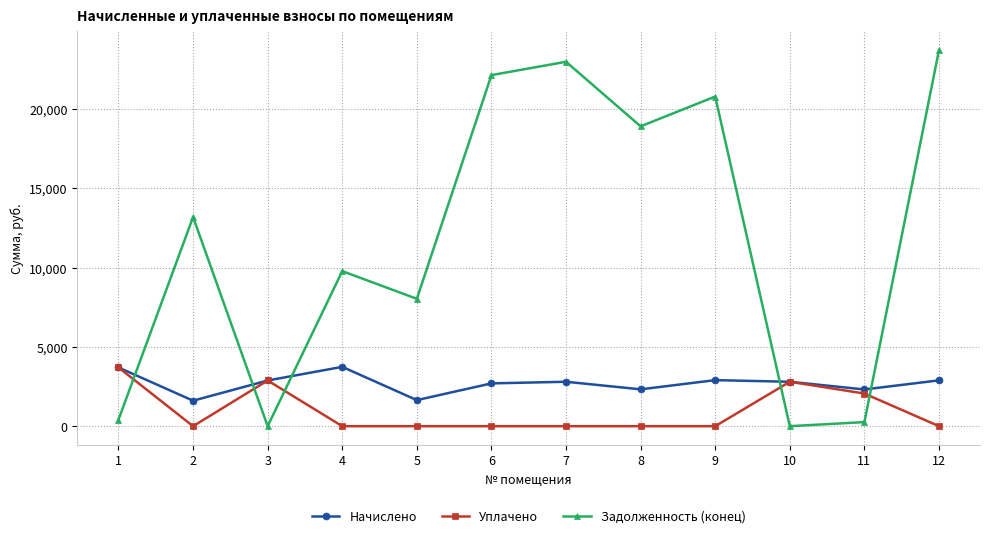

The Начислено series shows 5058.6 at 9. True or false?

False